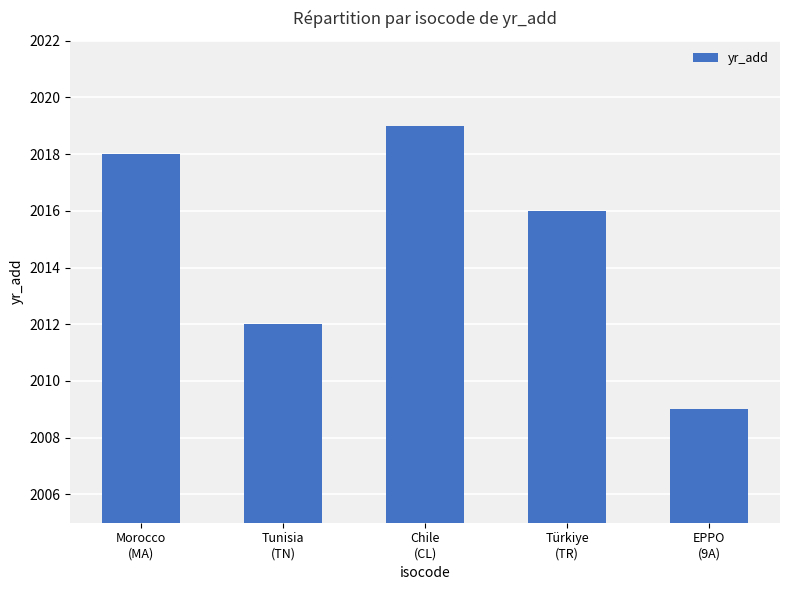

What is the ratio of the value at Chile
(CL) to the value at EPPO
(9A)?

1.0